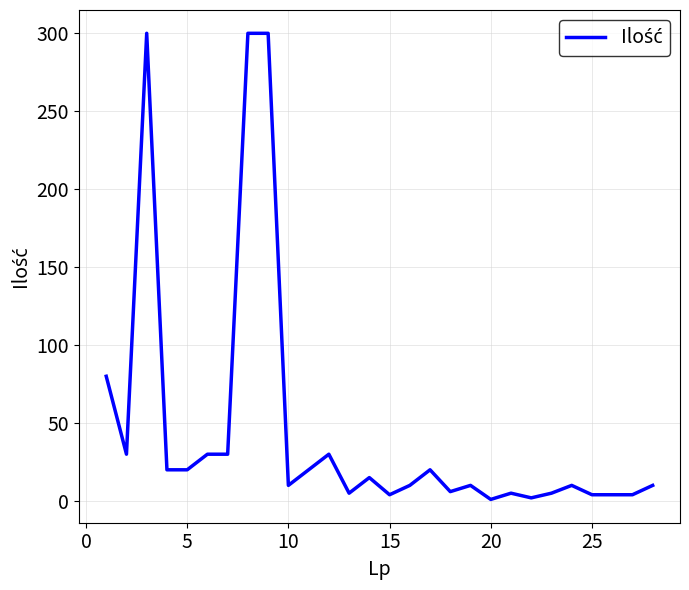

What is the maximum value shown in the chart?

300